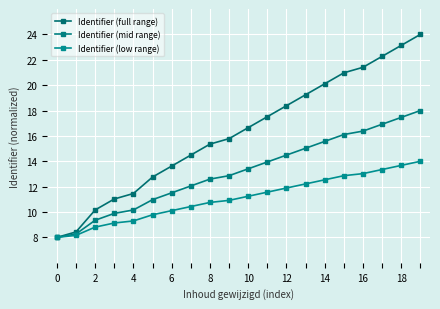

Reading right to left, what are all the values shown in this chart?

Identifier (full range): 24.0	23.1	22.3	21.4	21.0	20.1	19.2	18.4	17.5	16.6	15.8	15.4	14.5	13.6	12.8	11.5	11.0	10.2	8.4	8.0
Identifier (mid range): 18.0	17.5	16.9	16.4	16.1	15.6	15.0	14.5	13.9	13.4	12.9	12.6	12.1	11.5	11.0	10.2	9.9	9.4	8.3	8.0
Identifier (low range): 14.0	13.7	13.4	13.0	12.9	12.5	12.2	11.9	11.6	11.2	10.9	10.8	10.4	10.1	9.8	9.3	9.1	8.8	8.2	8.0